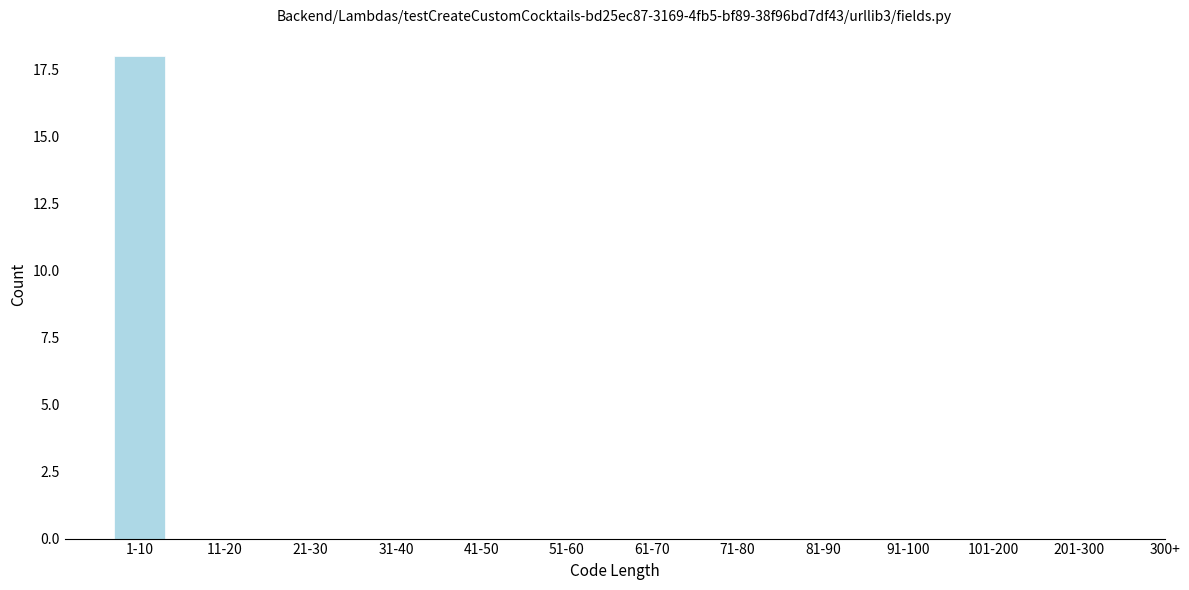

Reading left to right, transcribe all the data shown in this chart.

1-10=18	11-20=0	21-30=0	31-40=0	41-50=0	51-60=0	61-70=0	71-80=0	81-90=0	91-100=0	101-200=0	201-300=0